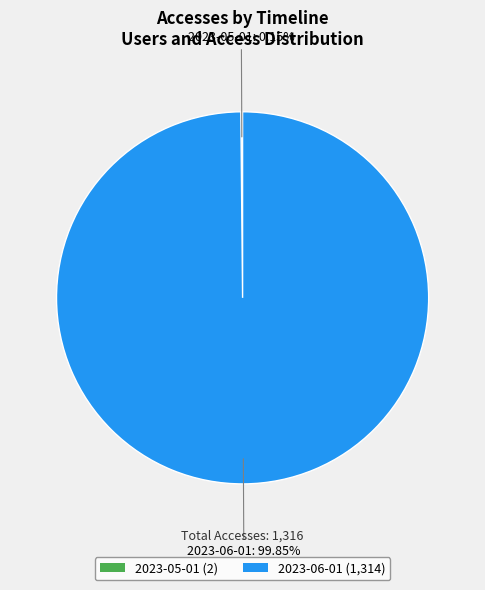

Which slice is the largest?

2023-06-01